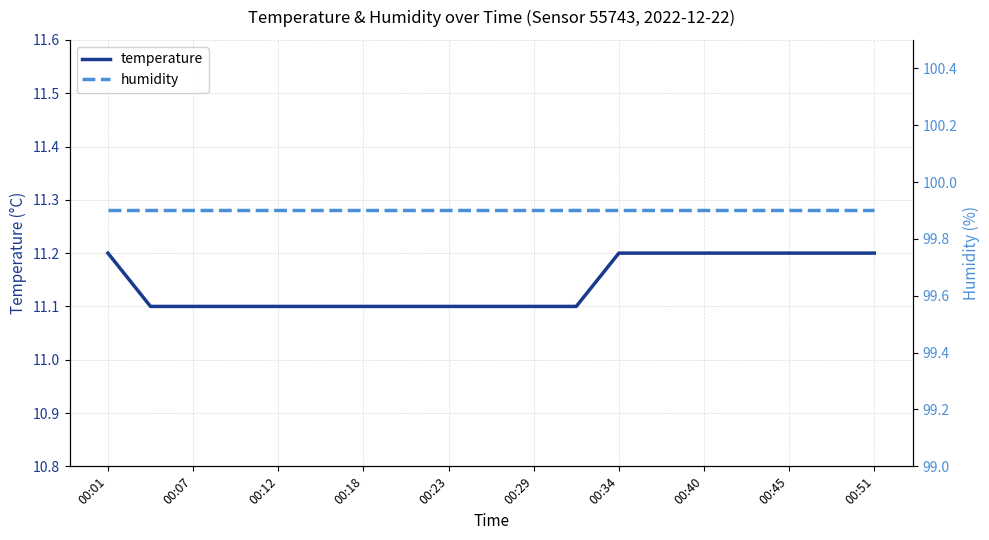

True or false: temperature has more than 2 points higher than both neighbors.

False